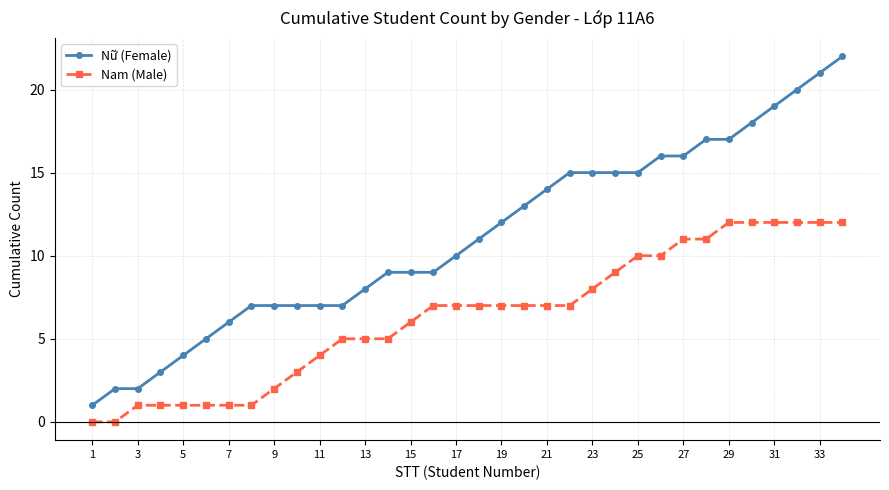

Which series has the largest total across all categories?

Nữ (Female)